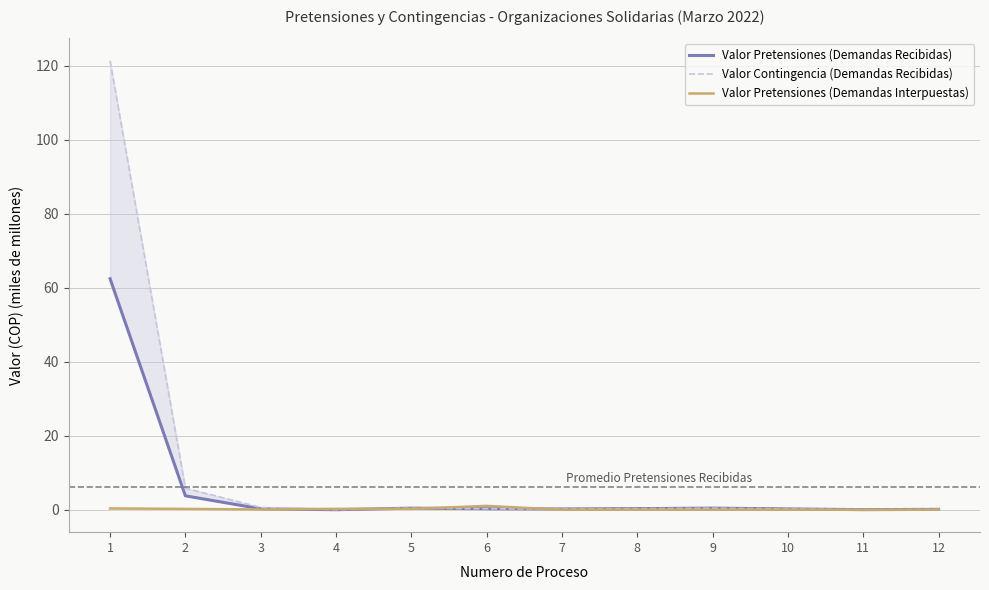

Which series changed the most between 1 and 4?

Valor Contingencia (Demandas Recibidas)